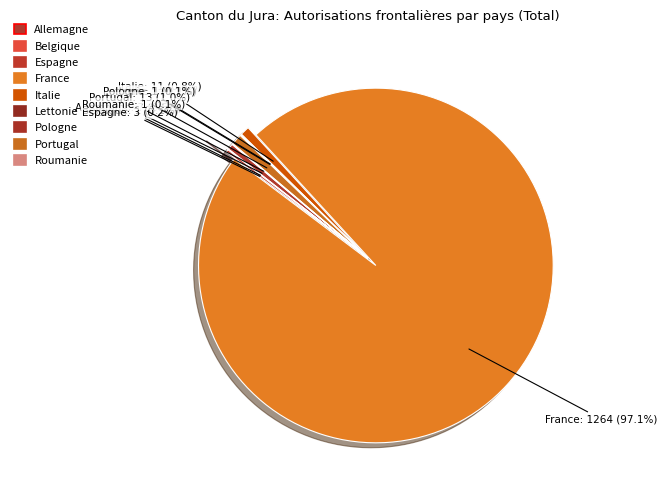

How many slices are in this pie chart?

9